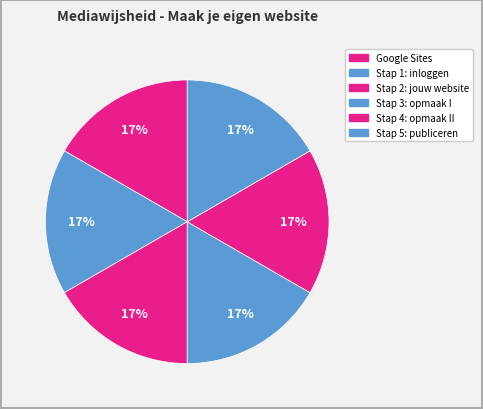

How many slices are in this pie chart?

6